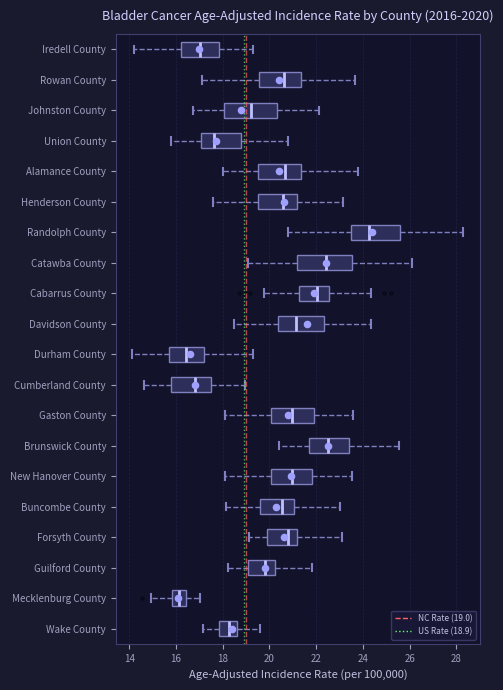

Which box's median line is the furthest to the right?

Randolph County